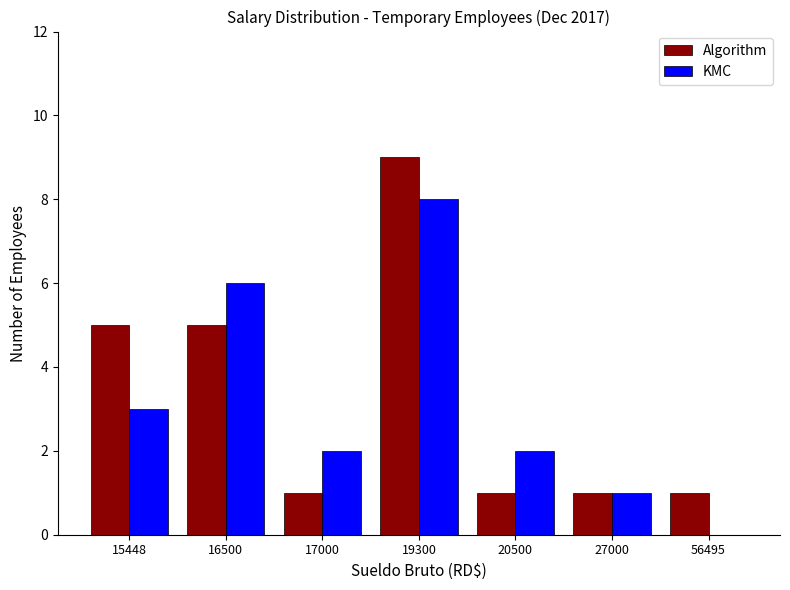

Between 27000 and 56495, which series saw the biggest shift?

KMC